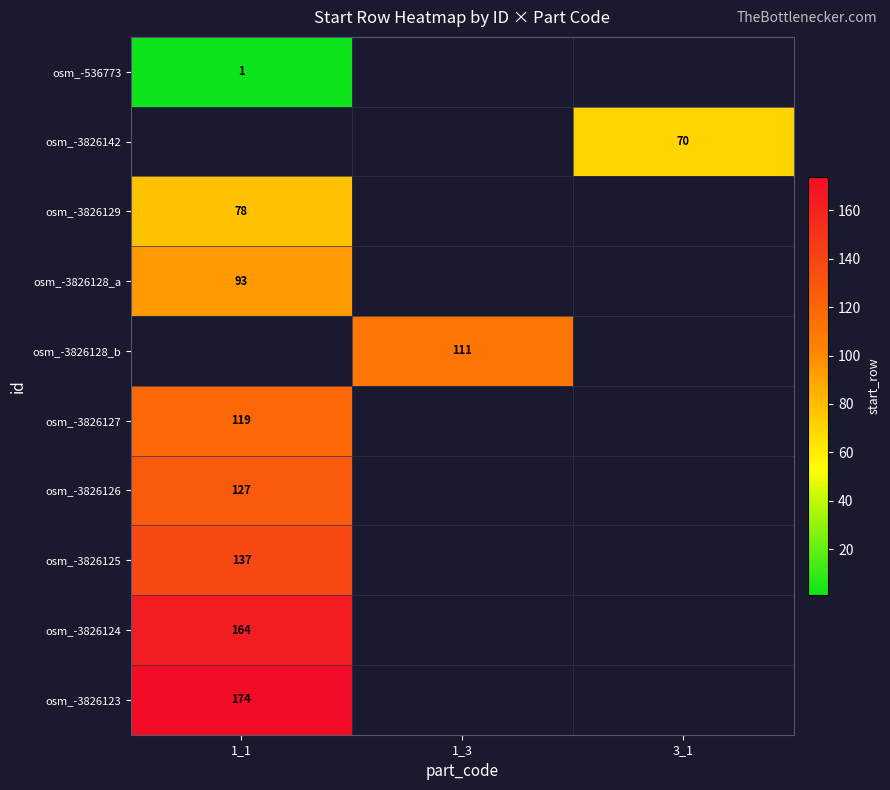

Which category has the highest value across all series?

1_1